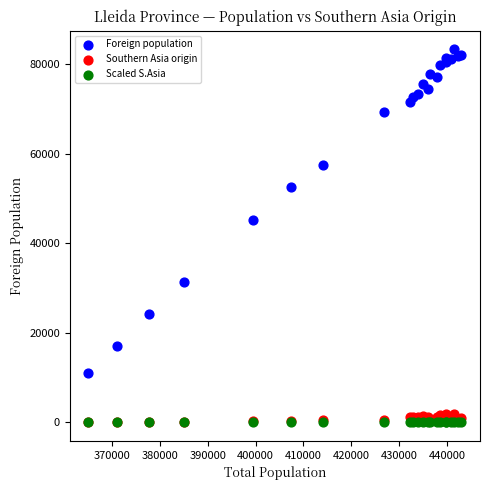

In the Foreign population series, what Y value is closest to 47164?

45144.0